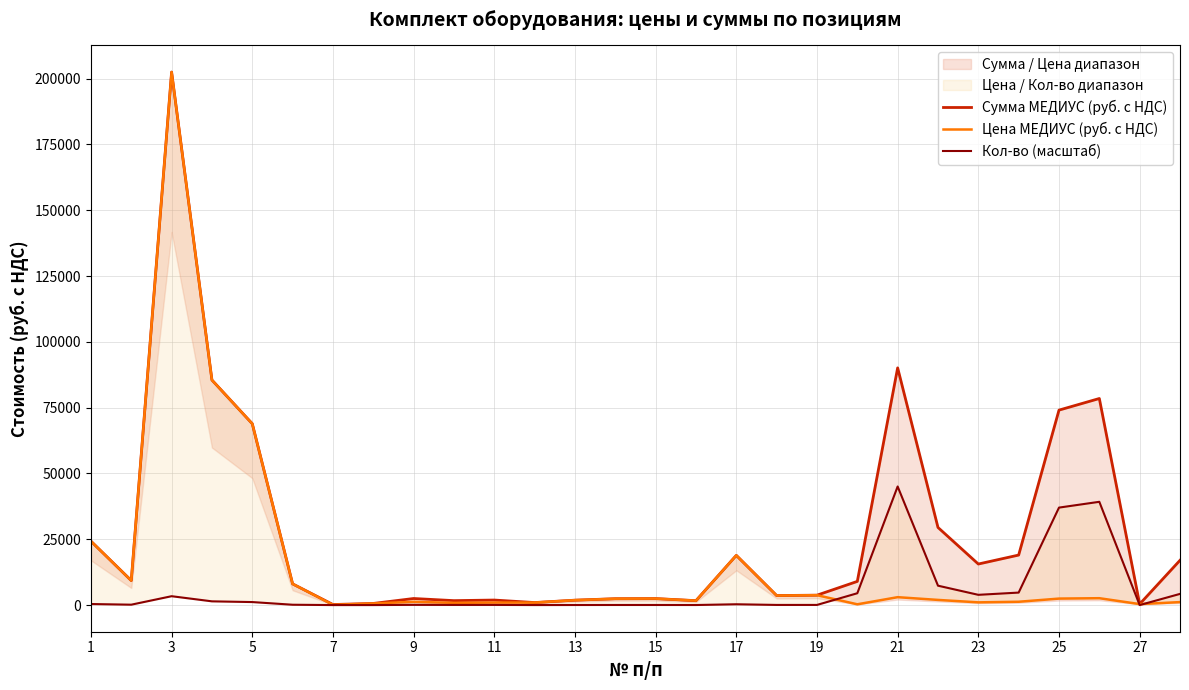

Rank the series by their maximum value, from lowest to highest.

Кол-во (масштаб), Сумма МЕДИУС (руб. с НДС), Цена МЕДИУС (руб. с НДС)